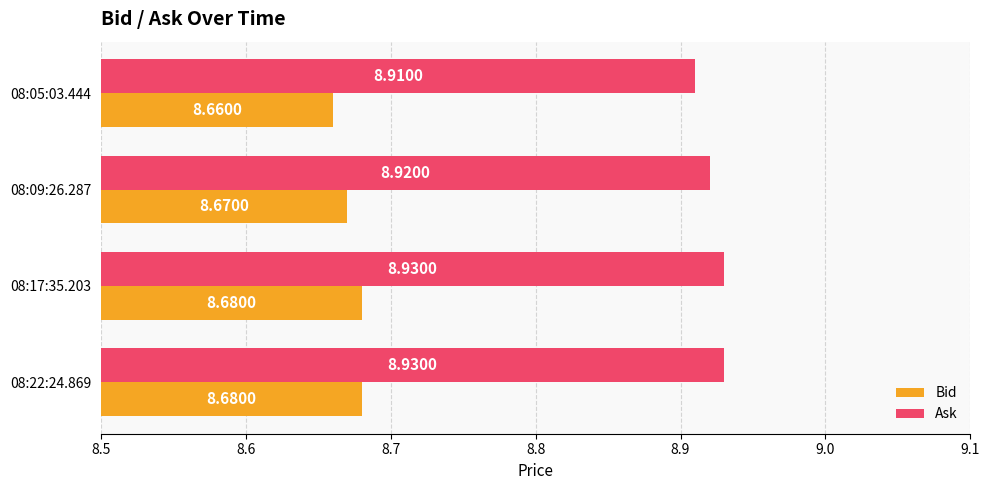

What is the average value of the Ask series?

8.9